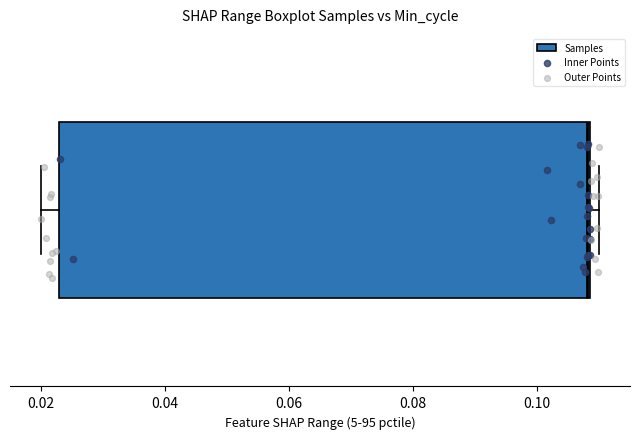

Transcribe this box plot: give where the median line is, the range the box spans, and where the two whiskers end, as read against the x-axis. The values are not printed on the chart, so give them approximately, as read against the axis.

median 0.108, box 0.022 to 0.108, whiskers 0.020 to 0.110